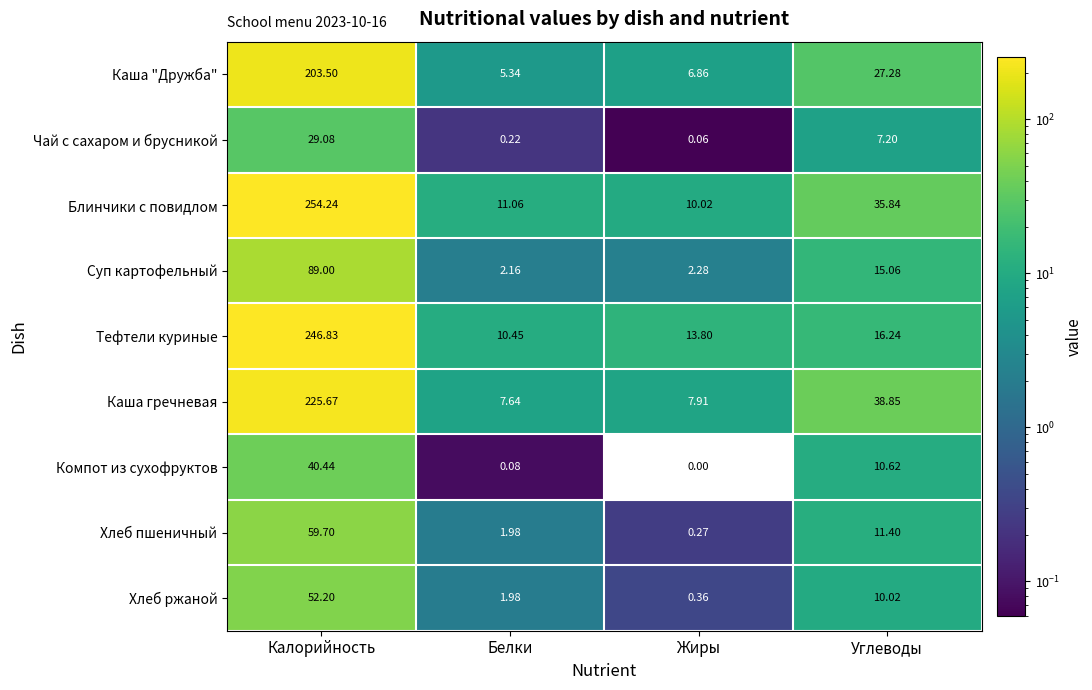

Rank the series by their maximum value, from highest to lowest.

Блинчики с повидлом, Тефтели куриные, Каша гречневая, Каша "Дружба", Суп картофельный, Хлеб пшеничный, Хлеб ржаной, Компот из сухофруктов, Чай с сахаром и брусникой